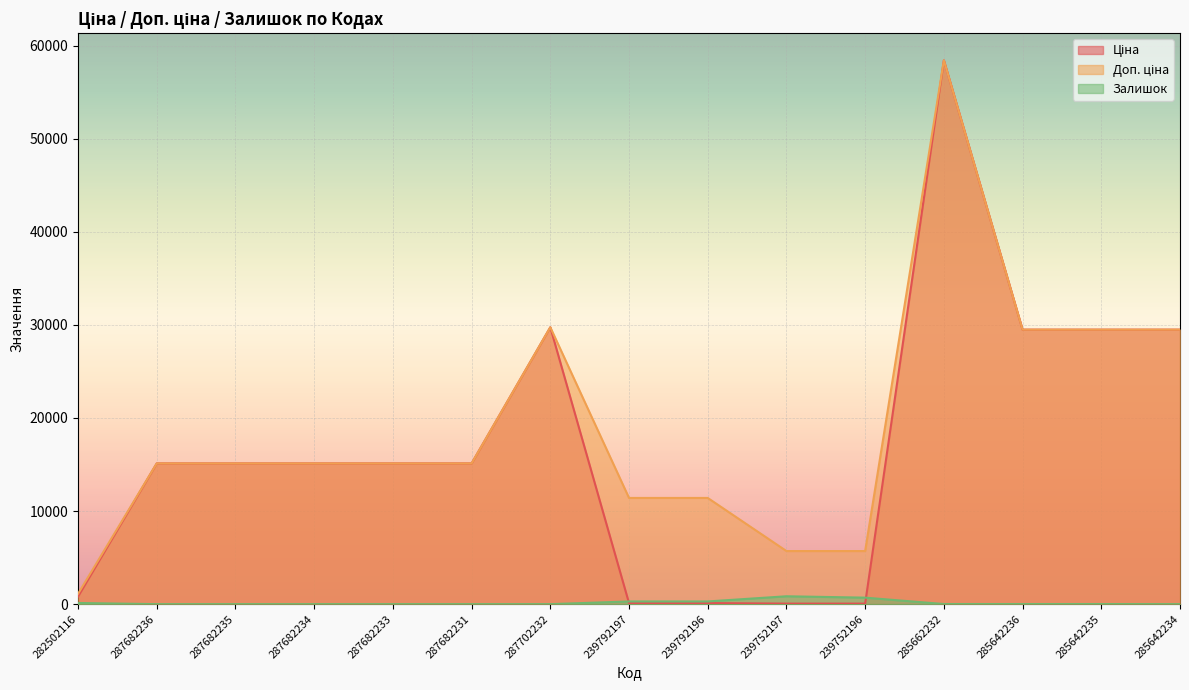

True or false: Доп. ціна and Ціна intersect in this chart.

False